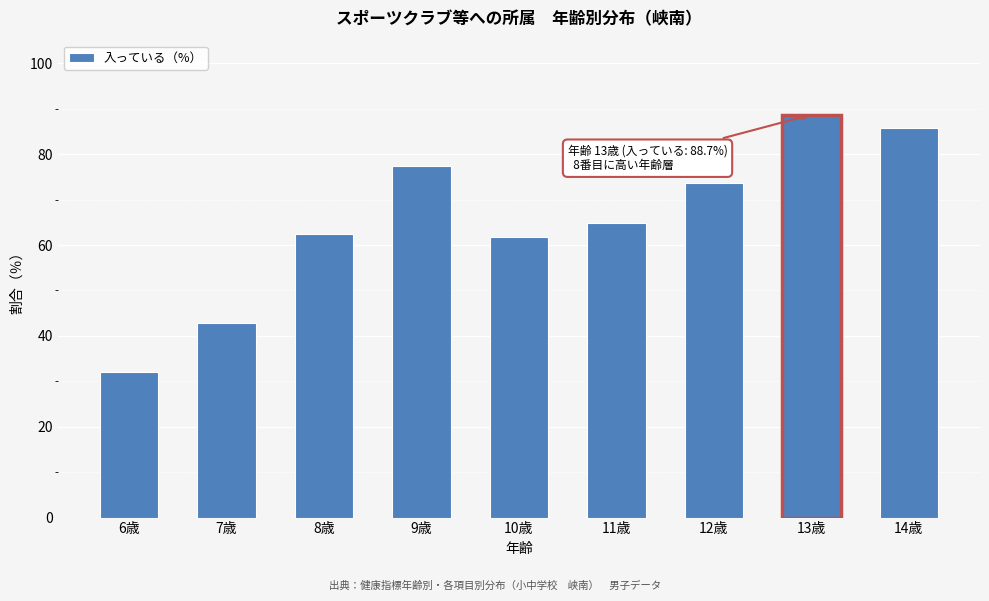

Reading left to right, list all the values displayed in this chart.

6歳=32.1	7歳=42.9	8歳=62.5	9歳=77.4	10歳=61.9	11歳=64.8	12歳=73.6	14歳=85.8